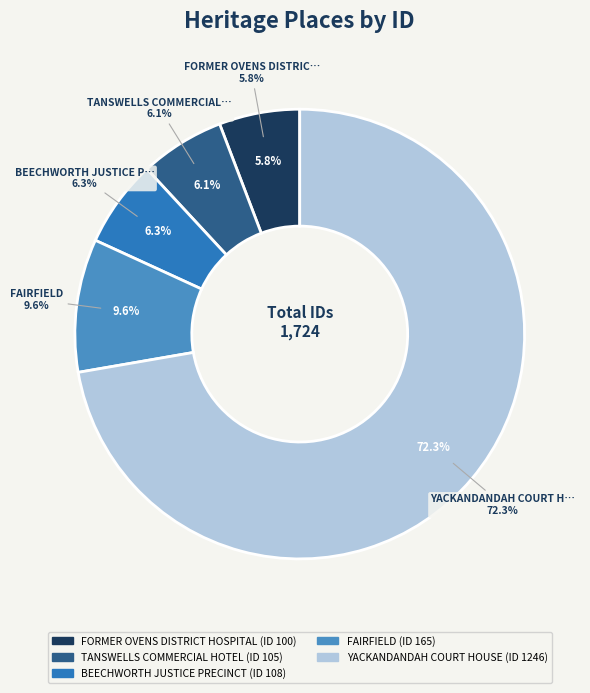

To the nearest percent, what is the difference between the largest and smallest slice percentages?

66%